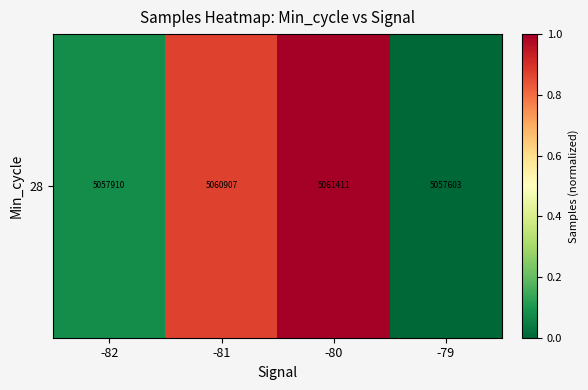

Which has a higher value, -81 or -79?

-81